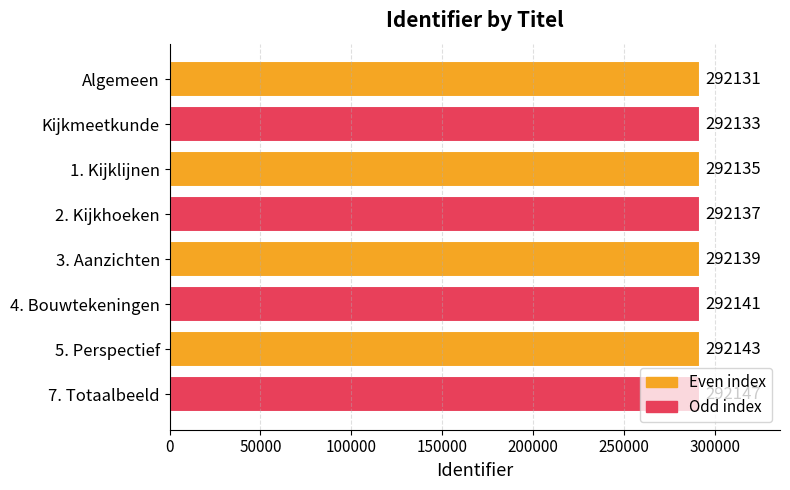

What is the average value?

292138